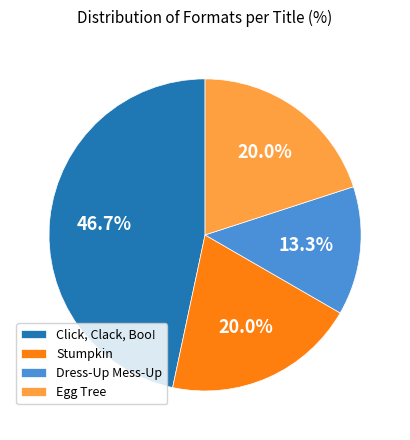

Does Egg Tree represent more than half of the total?

No